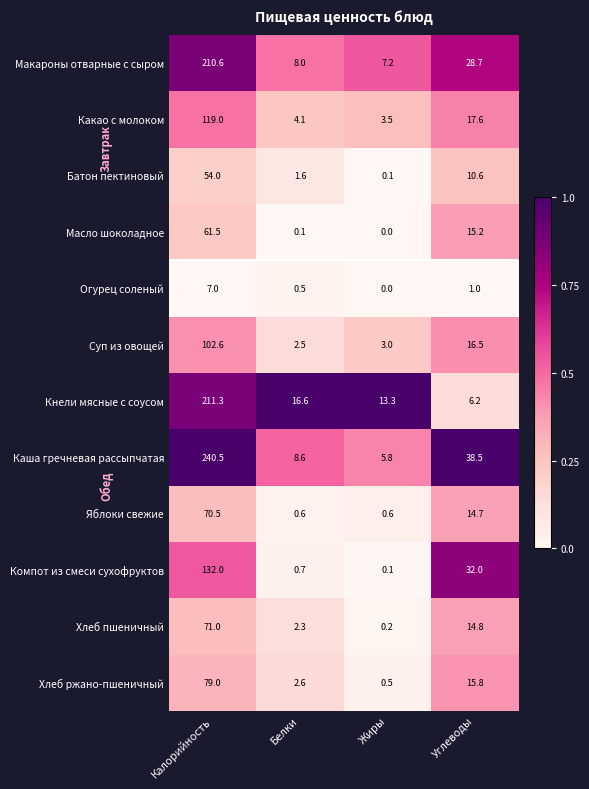

At how many categories does at least one series exceed 0?

4